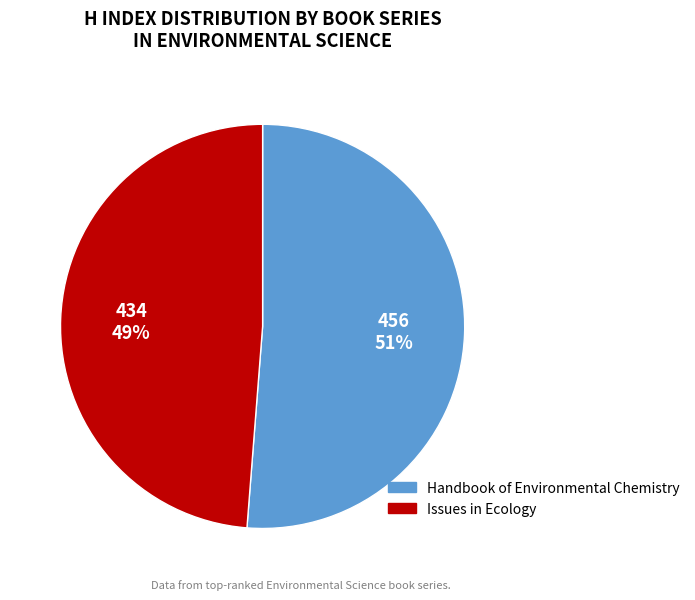

Is the sum of Issues in Ecology and Handbook of Environmental Chemistry greater than half?

Yes